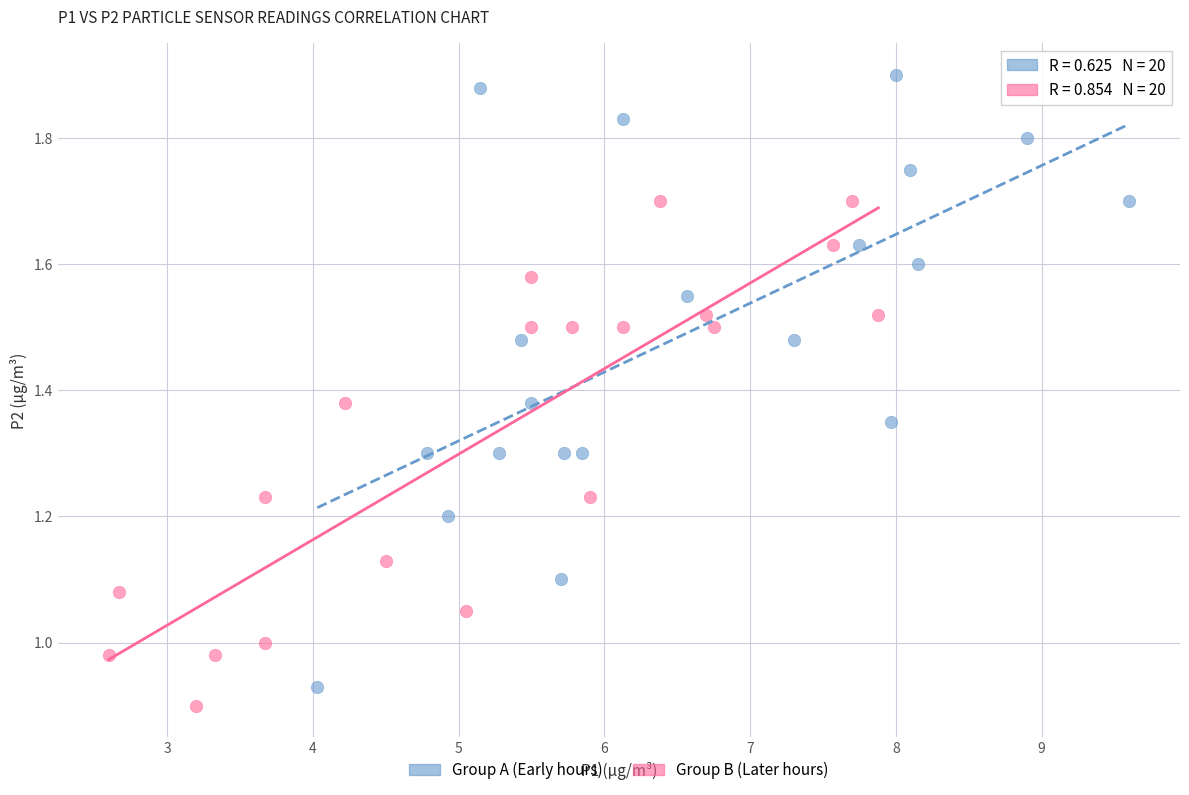

Which series contains the lowest Y value?

Group B (Later hours)